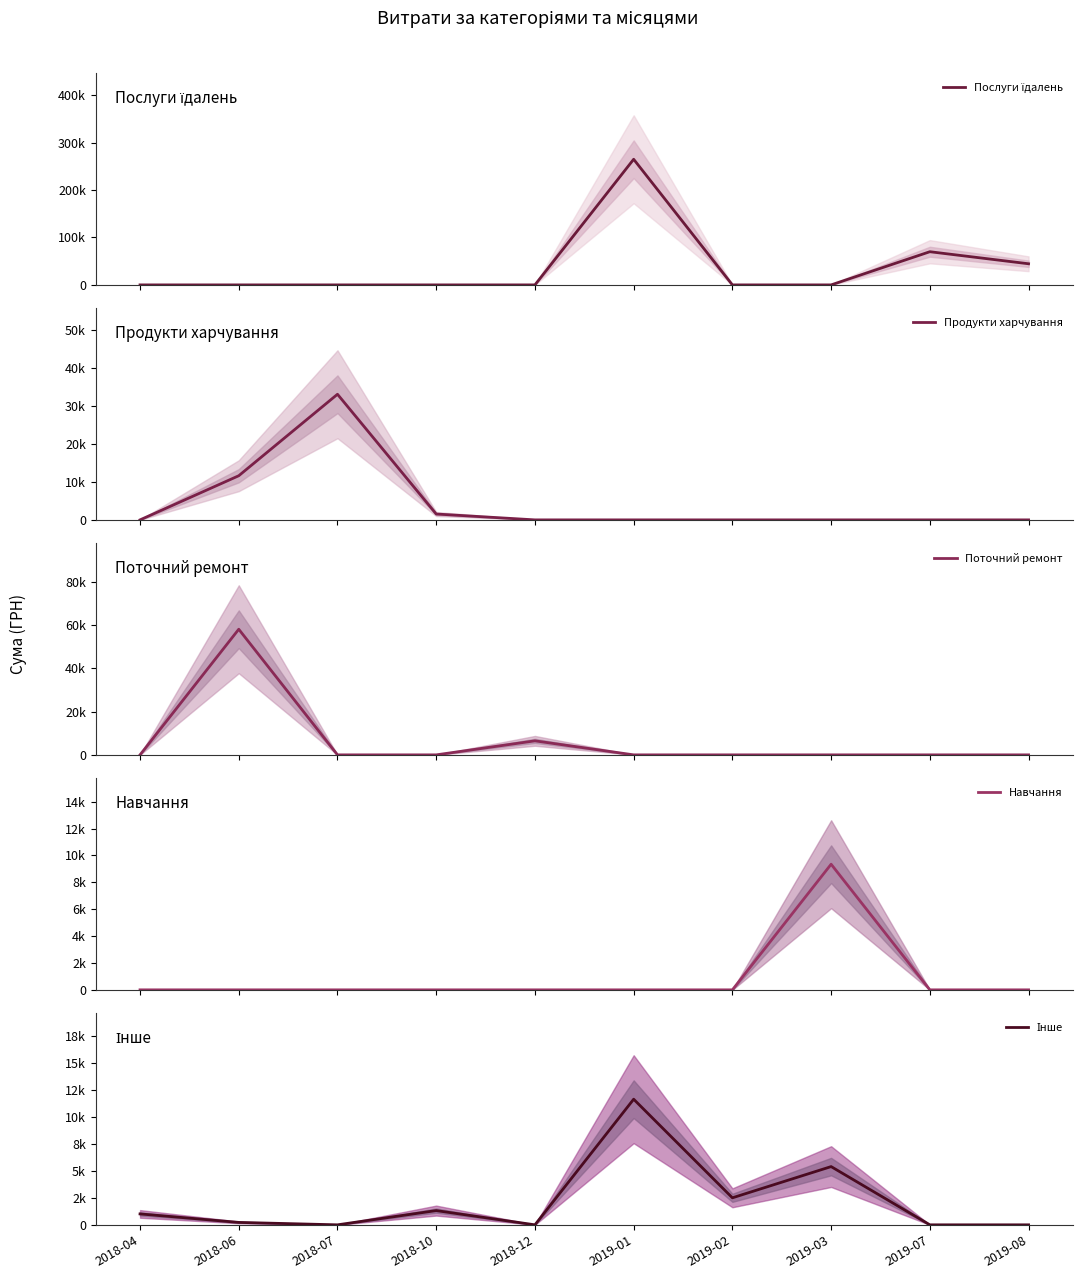

At how many categories does at least one series exceed 133164?

1